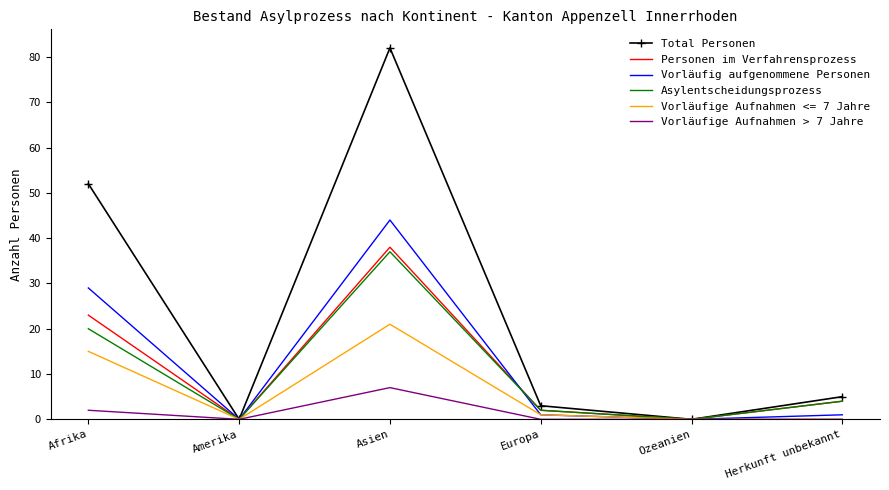

How many values in the Asylentscheidungsprozess series are below 4?

3